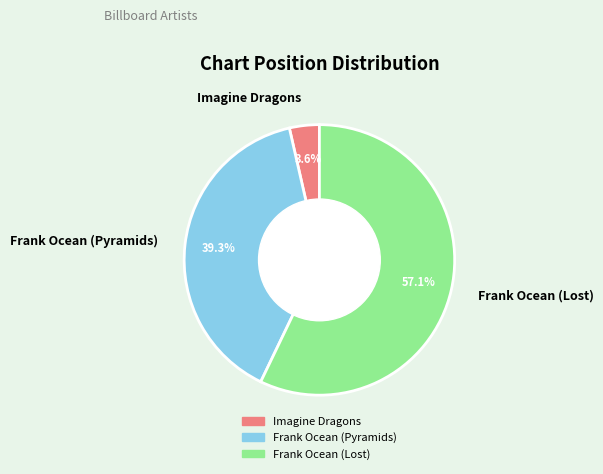

The Frank Ocean (Lost) slice represents 65% of the pie. True or false?

False